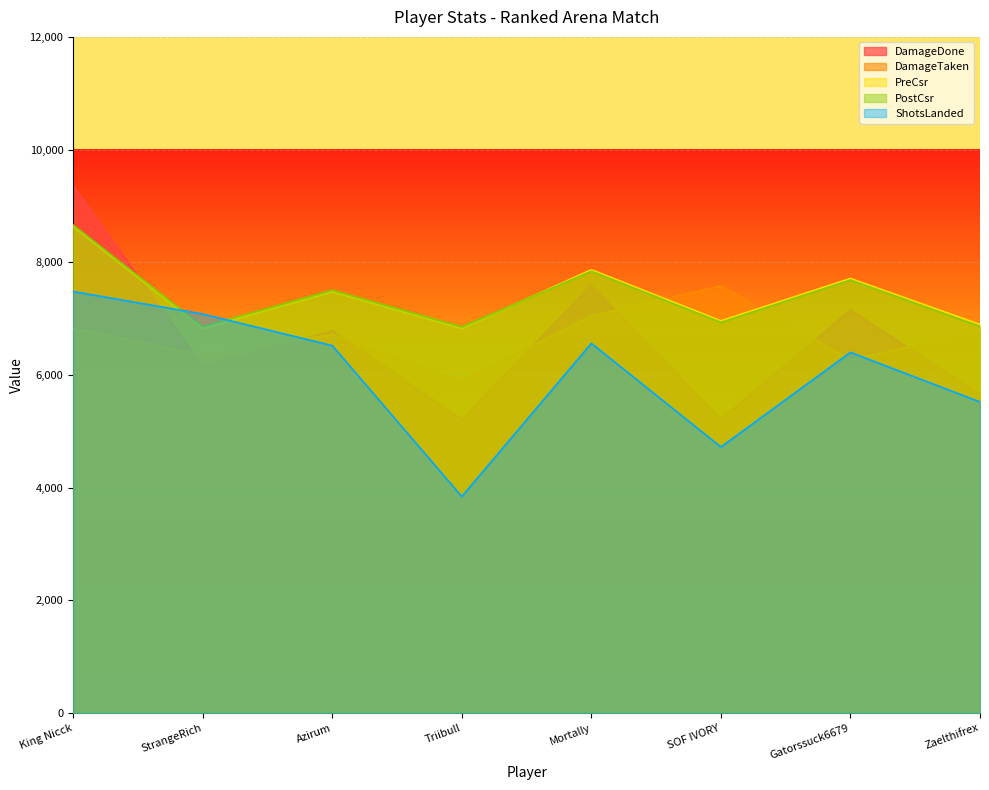

At StrangeRich, list the series in order from smallest to largest.

DamageDone, DamageTaken, PreCsr, PostCsr, ShotsLanded